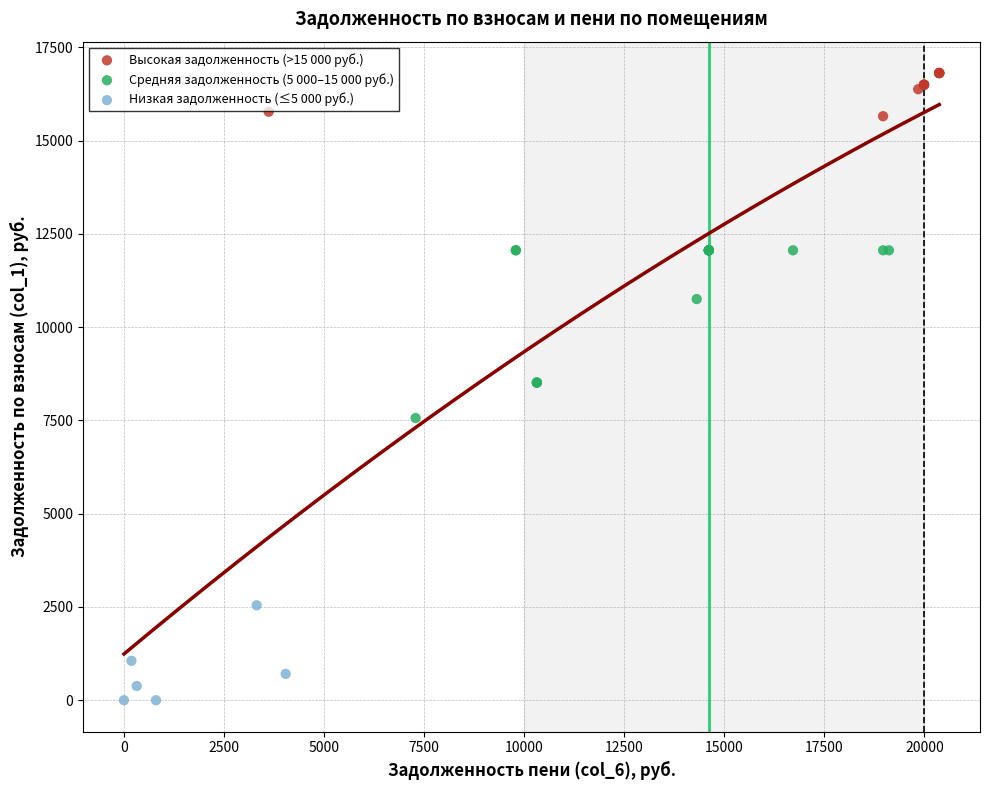

Which series reaches the minimum Y coordinate?

Низкая задолженность (≤5 000 руб.)